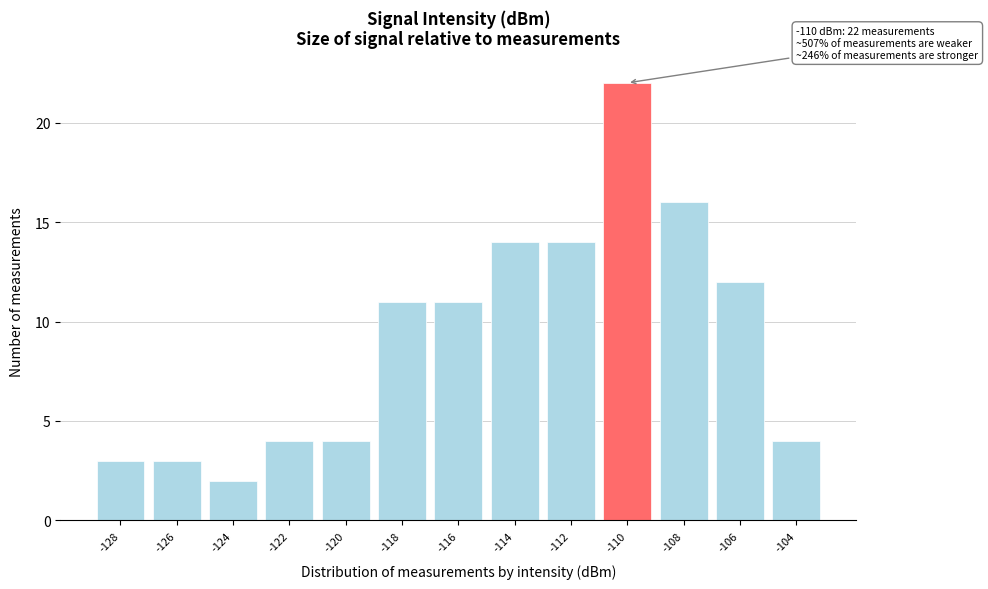

Reading left to right, what are all the values shown in this chart?

-128=3	-126=3	-124=2	-122=4	-120=4	-118=11	-116=11	-114=14	-112=14	-110=22	-108=16	-106=12	-104=4